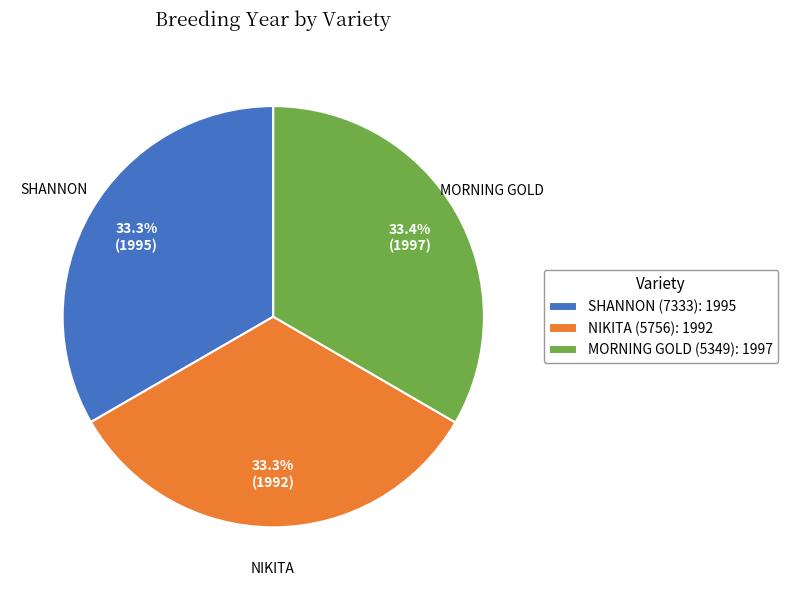

What percentage is the SHANNON (7333) slice, to the nearest percent?

33%